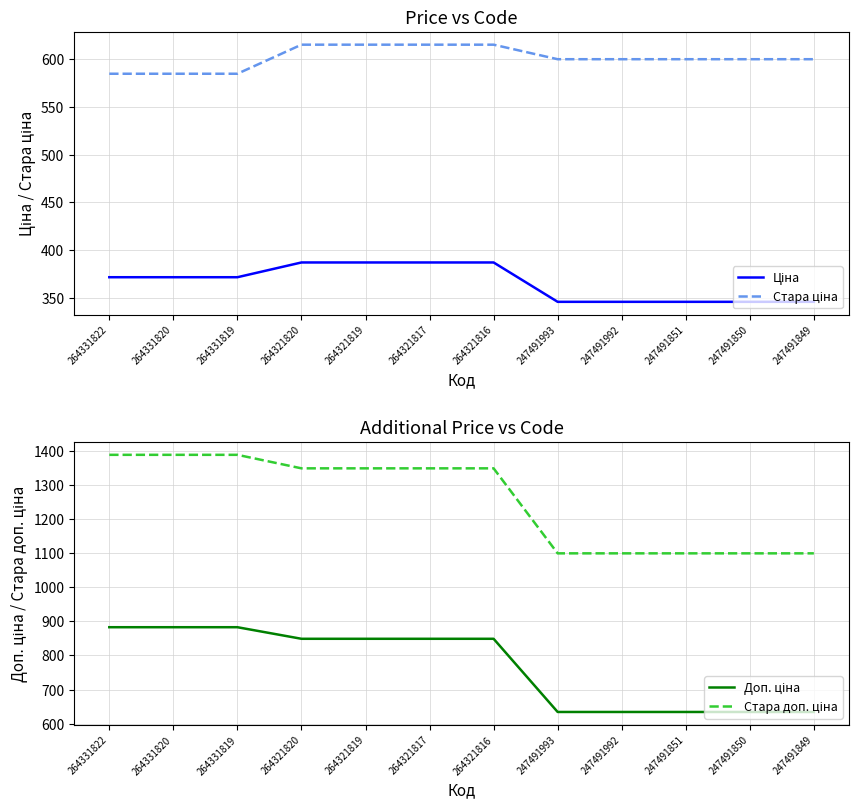

Which series has the largest range (max minus min)?

Стара доп. ціна